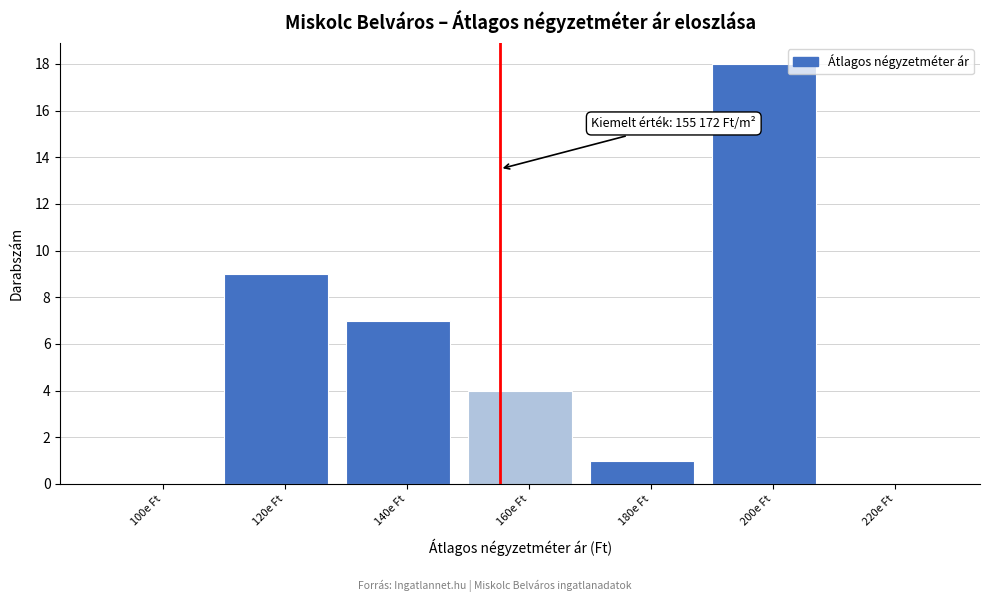

Reading left to right, extract all data points from this chart.

100e Ft=0	120e Ft=9	140e Ft=7	160e Ft=4	180e Ft=1	200e Ft=18	220e Ft=0